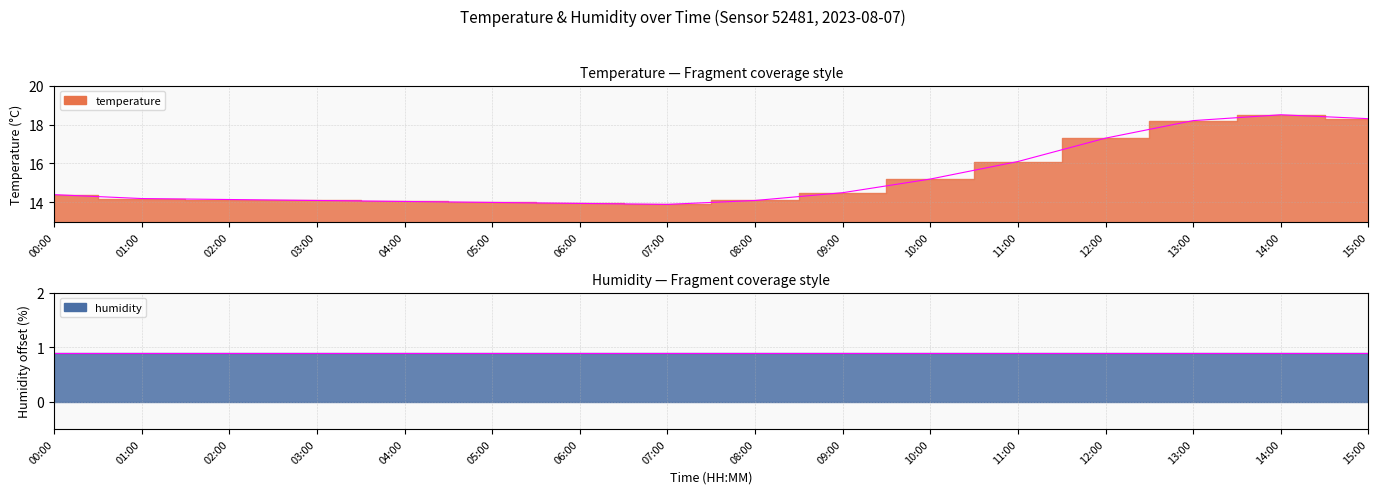

Rank the categories by value from highest to lowest.

14:00, 15:00, 13:00, 12:00, 11:00, 10:00, 09:00, 00:00, 01:00, 02:00, 03:00, 08:00, 04:00, 05:00, 06:00, 07:00